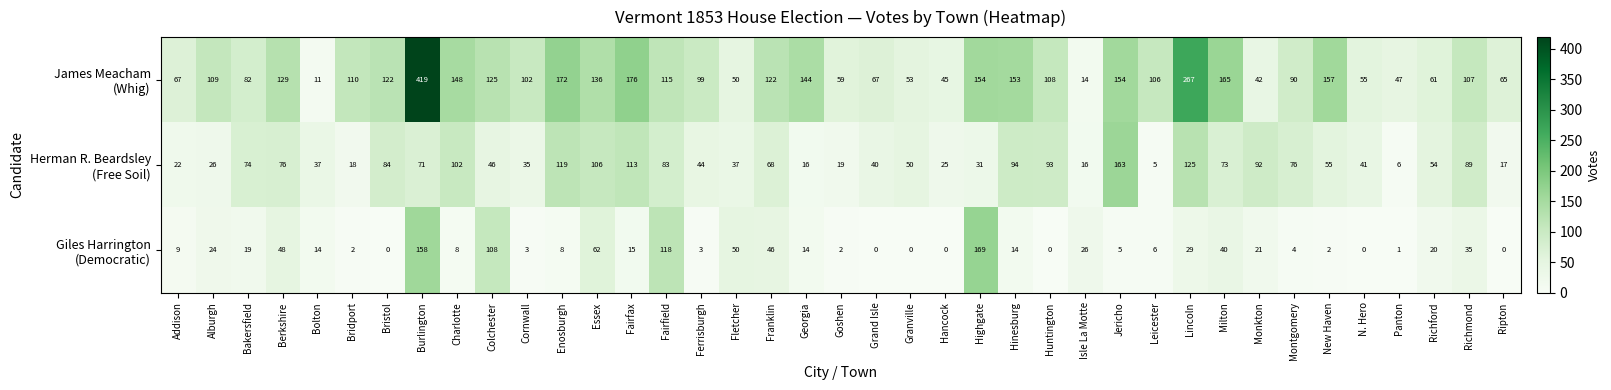

At which category is the sum across all series the highest?

Burlington